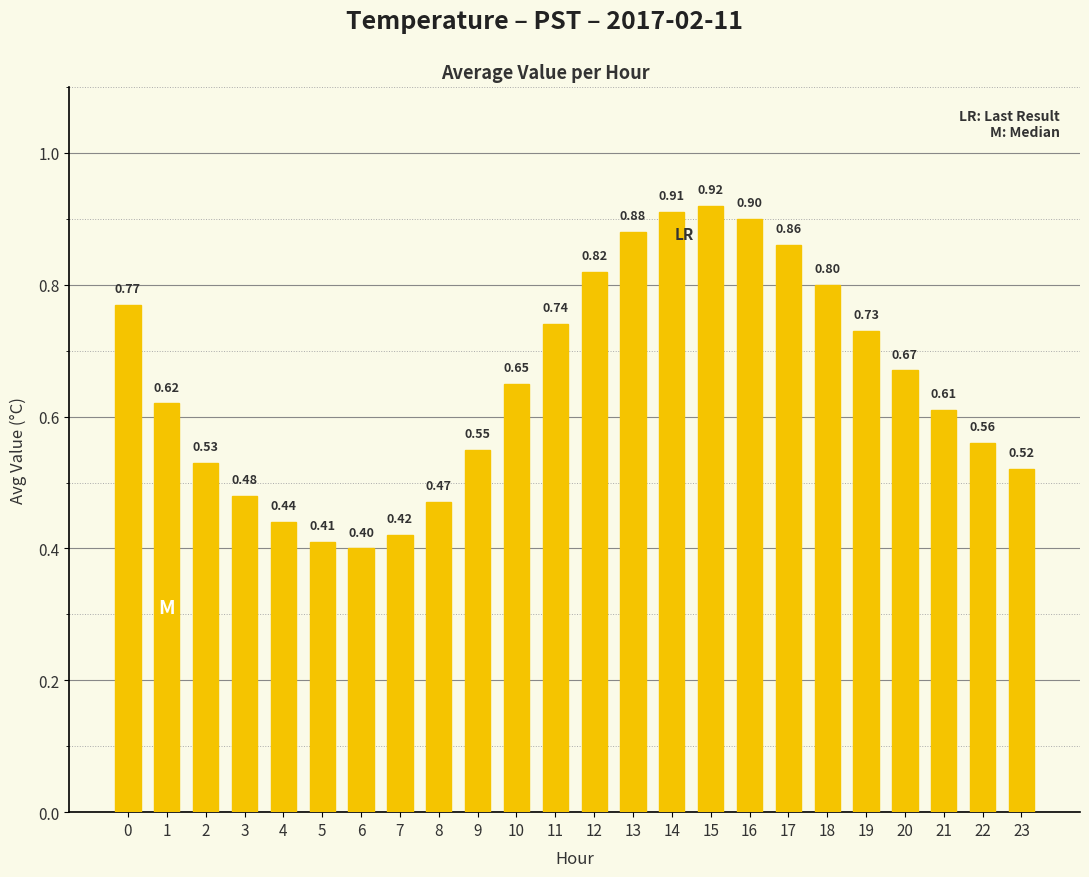

Are the bars grouped side by side (vs. stacked)?

No